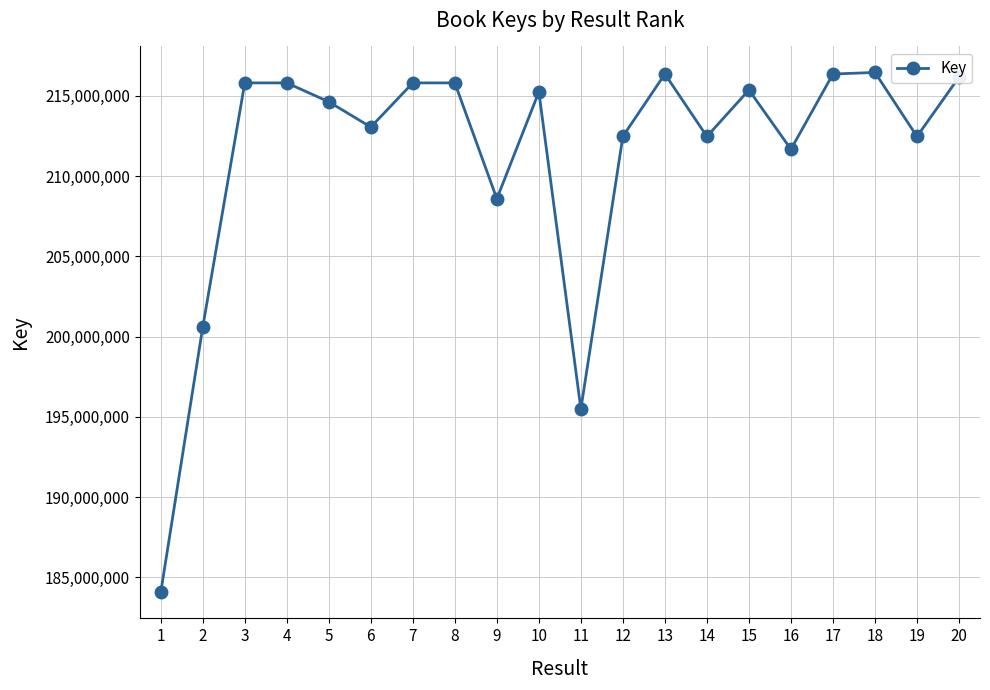

What is the difference between the values at 13 and 19?

3890905